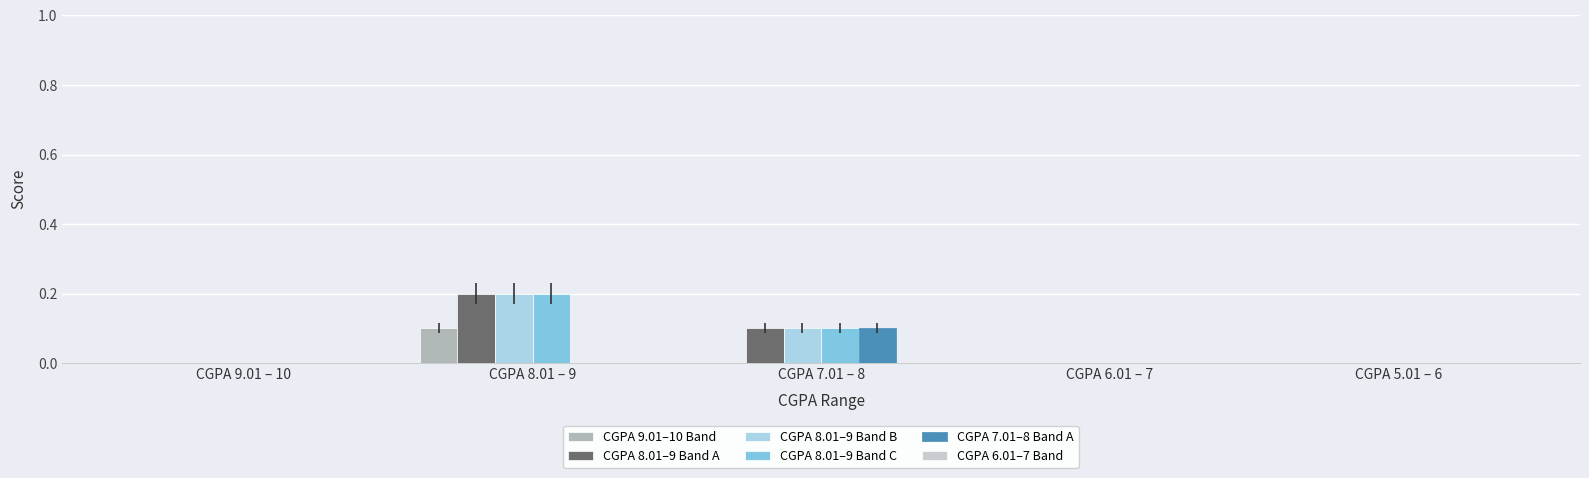

Count the number of categories in the chart.

5